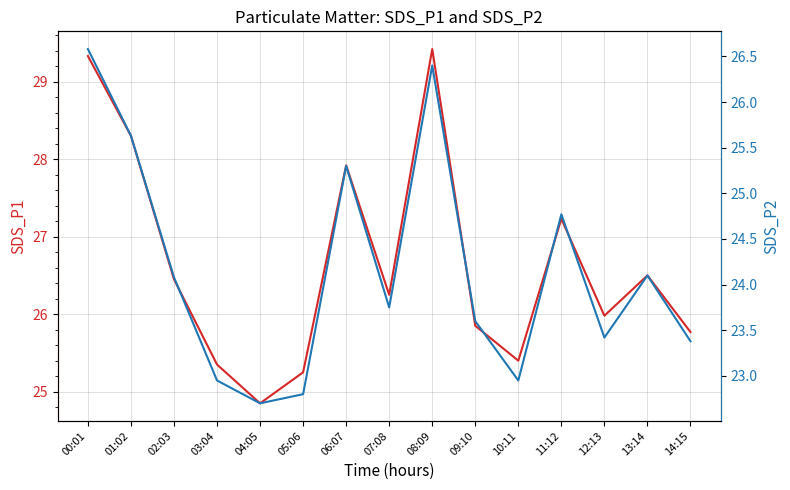

Is it true that SDS_P1 equals 35.7 at 13:14?

False